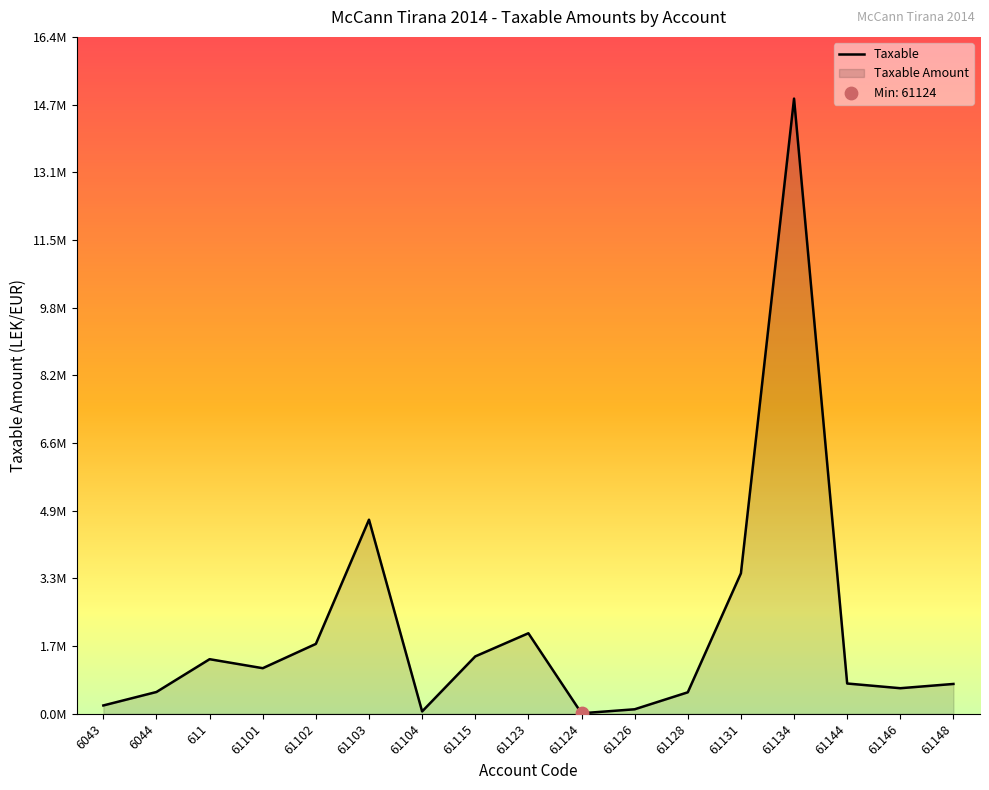

Which has a higher value, 61134 or 611?

61134